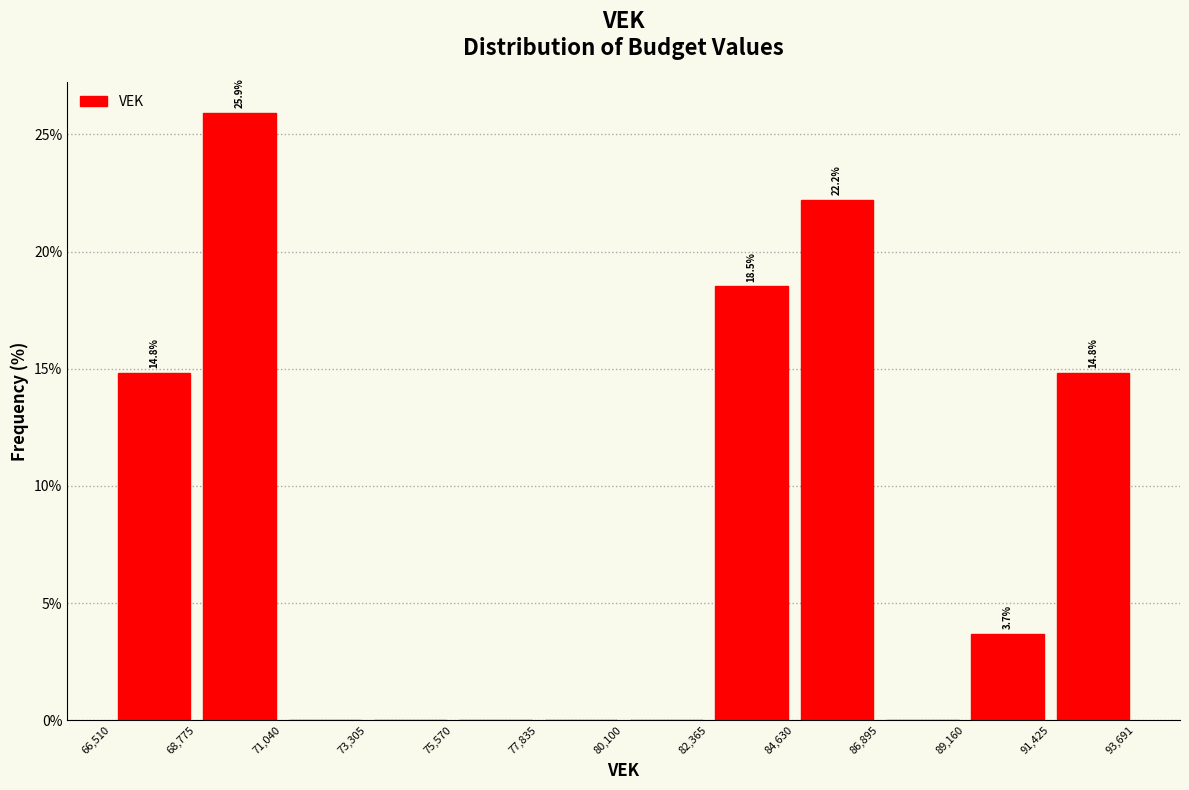

Which range on the x-axis has the tallest bar?

68,775 to 71,040